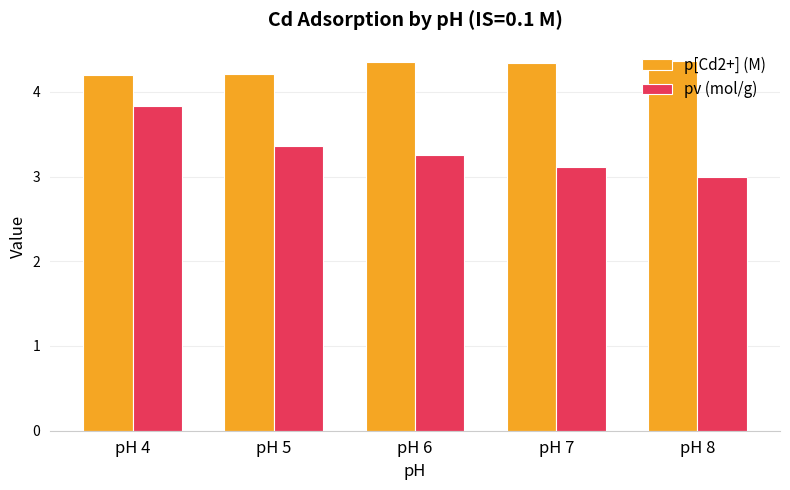

Rank the series at pH 6 from lowest to highest value.

pv (mol/g), p[Cd2+] (M)